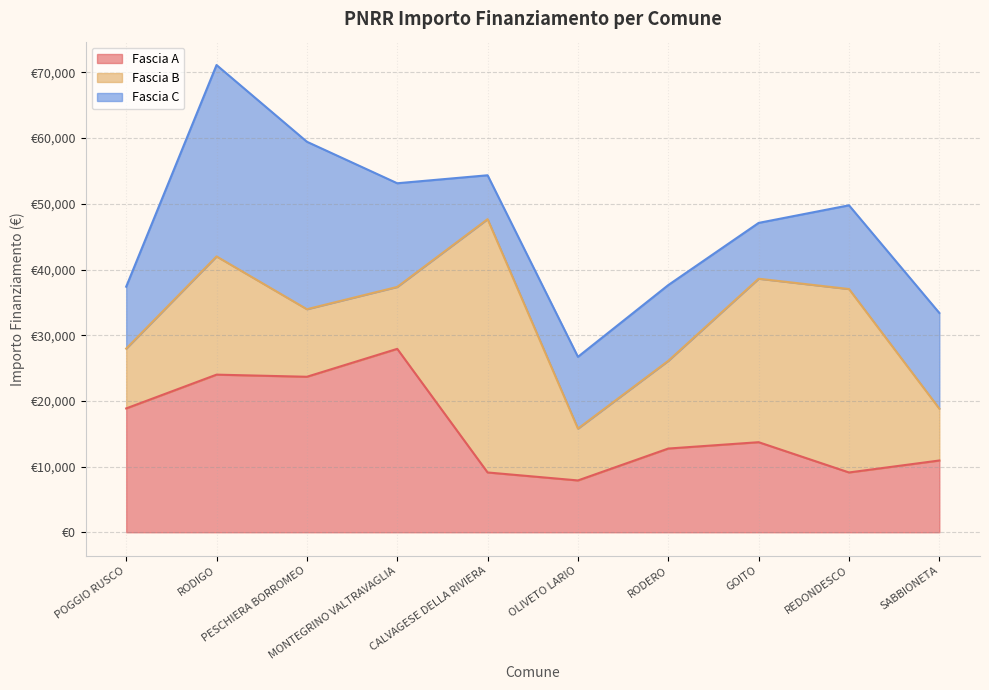

How many series are shown in this chart?

3